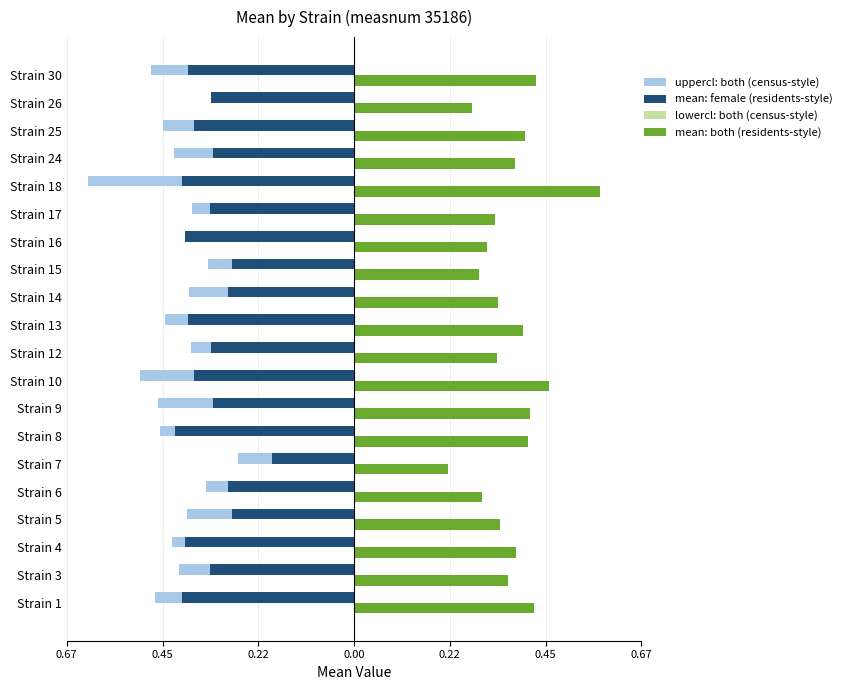

What are all the series names shown in the legend?

uppercl: both (census-style), mean: female (residents-style), lowercl: both (census-style), mean: both (residents-style)